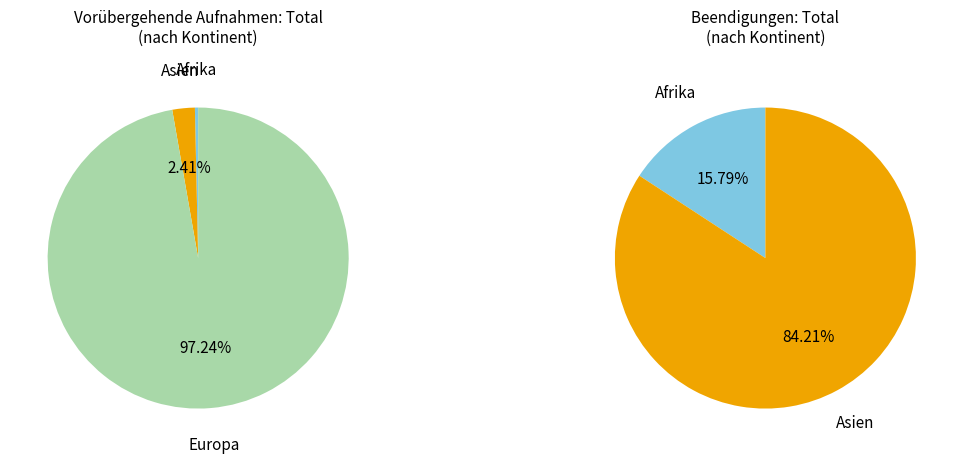

To the nearest percent, what percentage of the pie is Europa?

97%